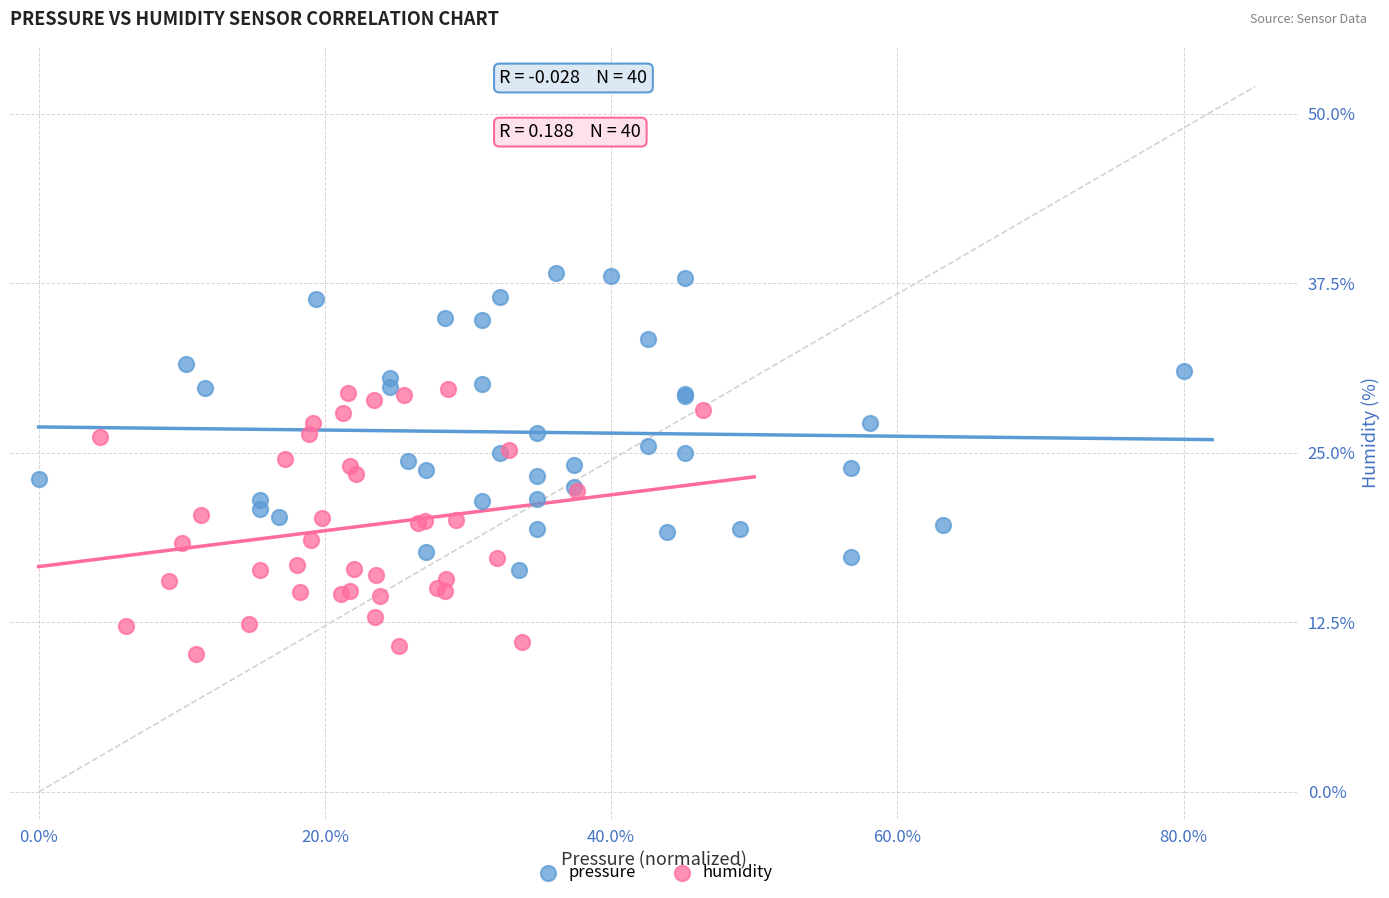

What are all the series names shown in the legend?

pressure, humidity